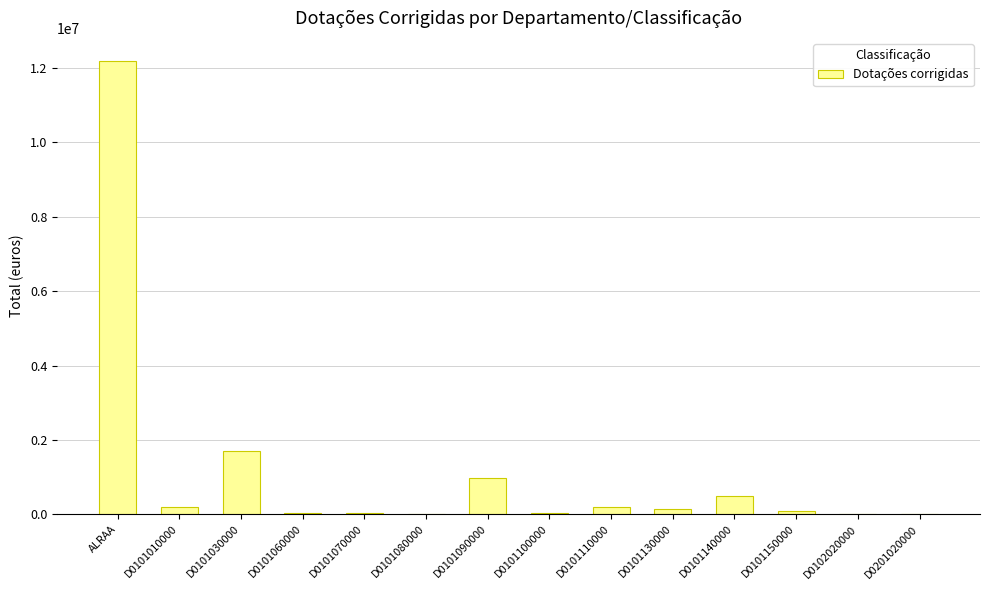

What is the sum of the values at D0101080000 and D0102020000?

22630